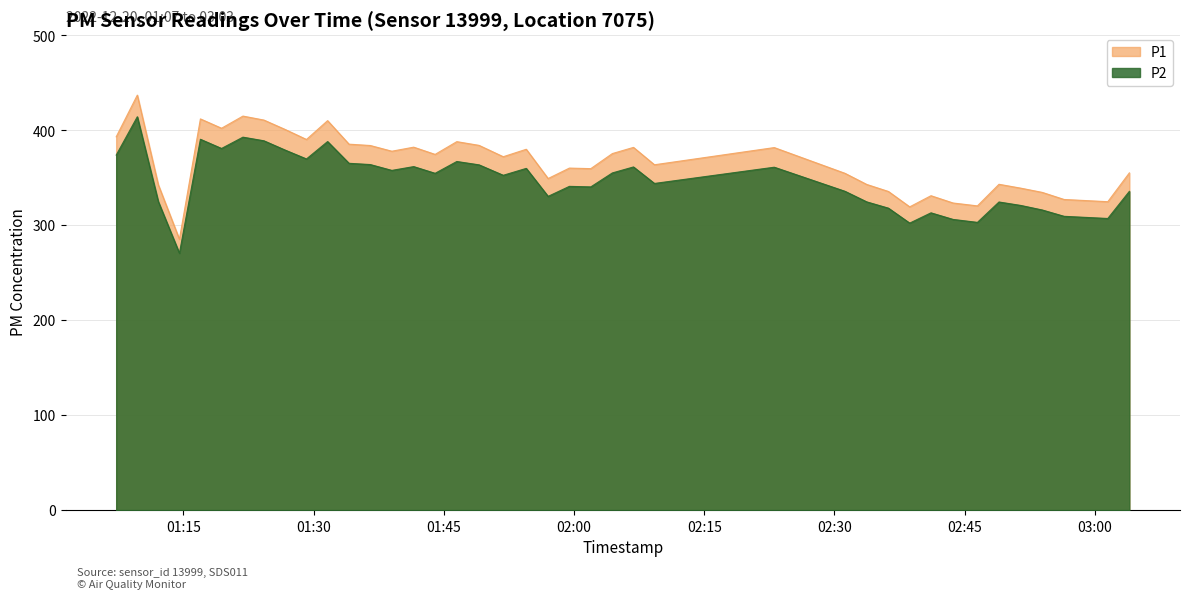

Is it true that P1 equals 541.8 at 2022-12-20T01:34:05?

False